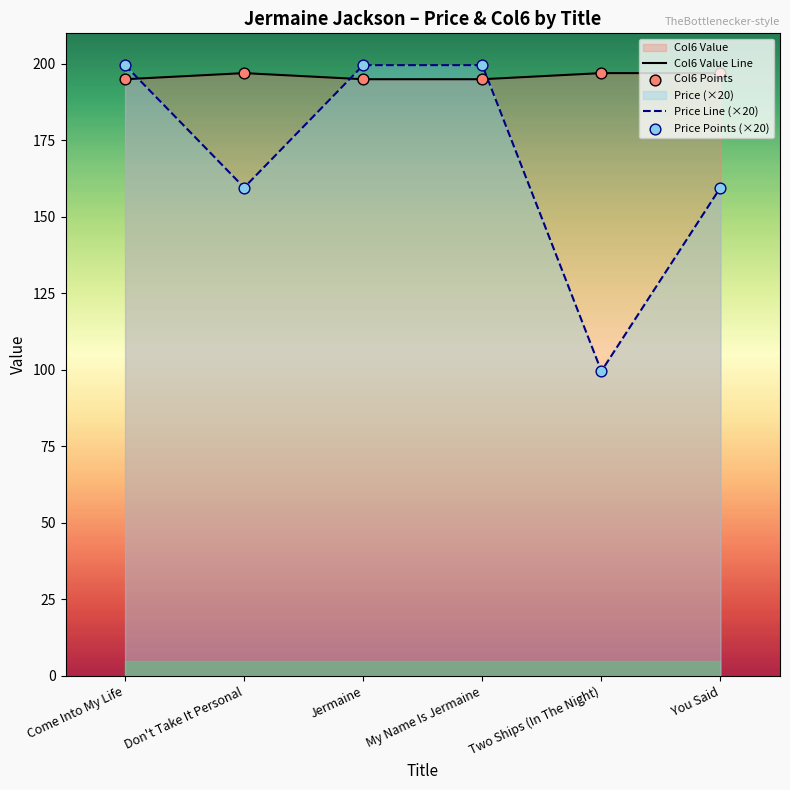

Which series contains the highest Y value?

Price